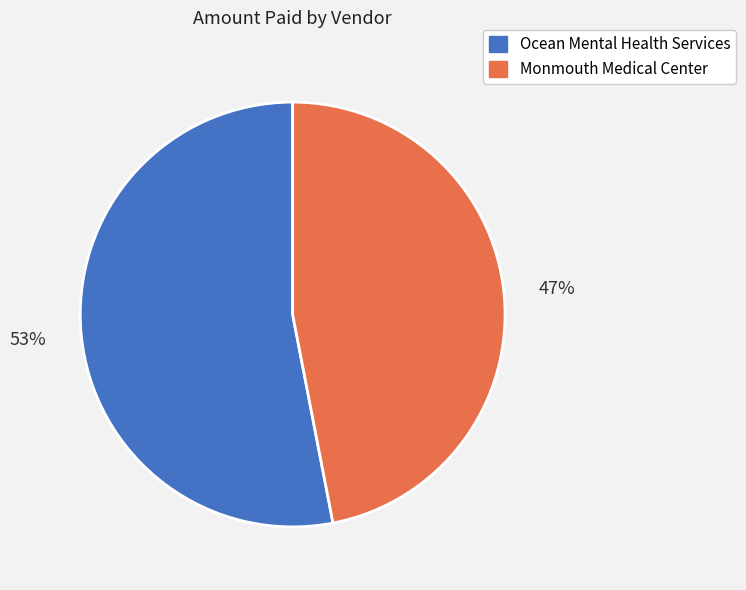

Does Monmouth Medical Center account for over 50% of the chart?

No